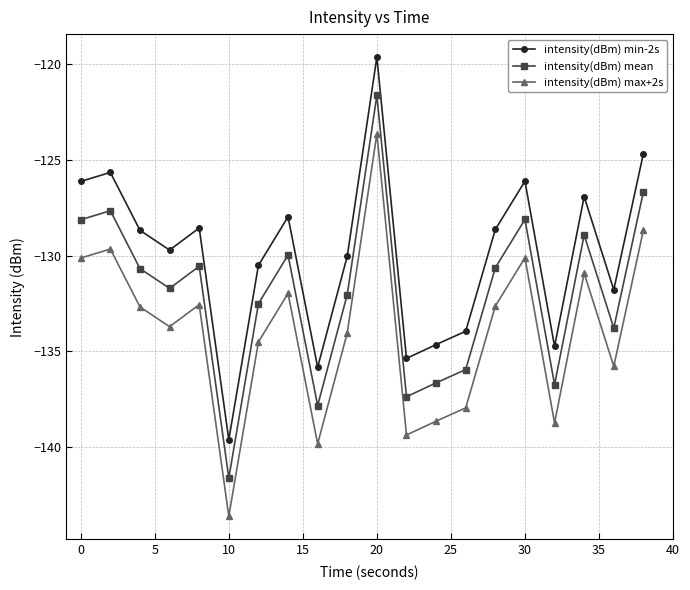

How many interior local valleys does the intensity(dBm) max+2s series have?

6